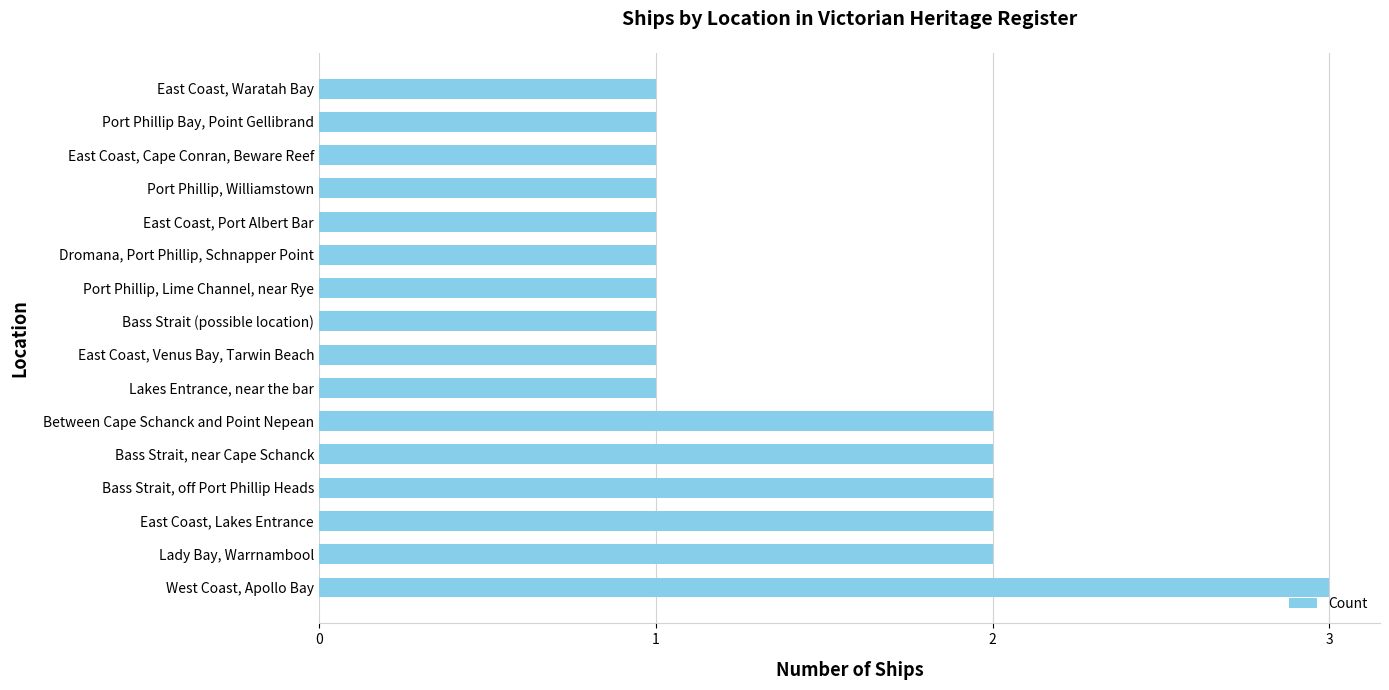

What is the difference between the maximum and minimum values?

2